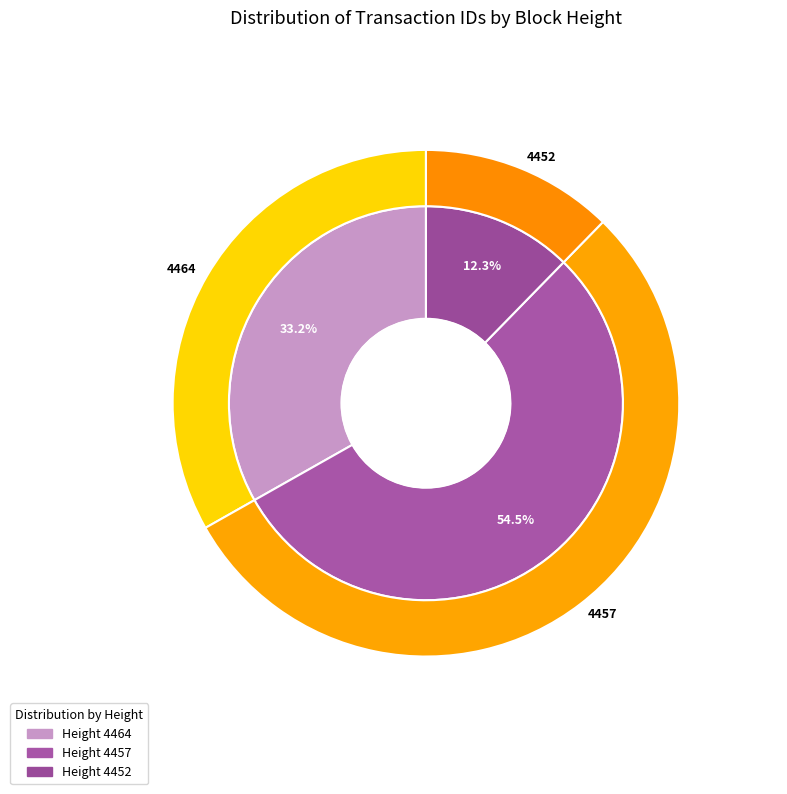

To the nearest percent, what percentage of the pie is 4457?

55%